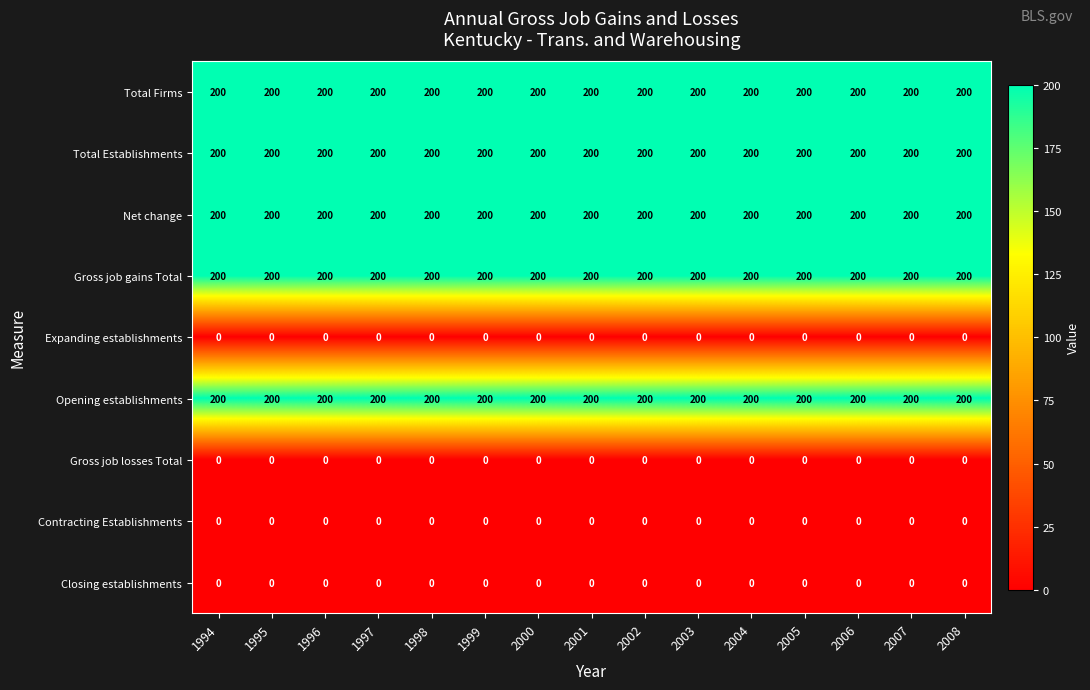

What is the spread (max minus min) of values at 2004?

200